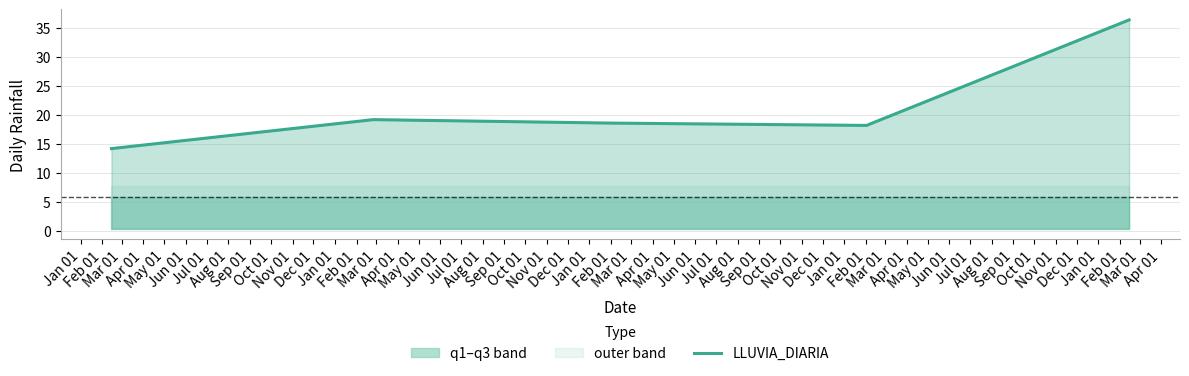

What is the average value?

21.3